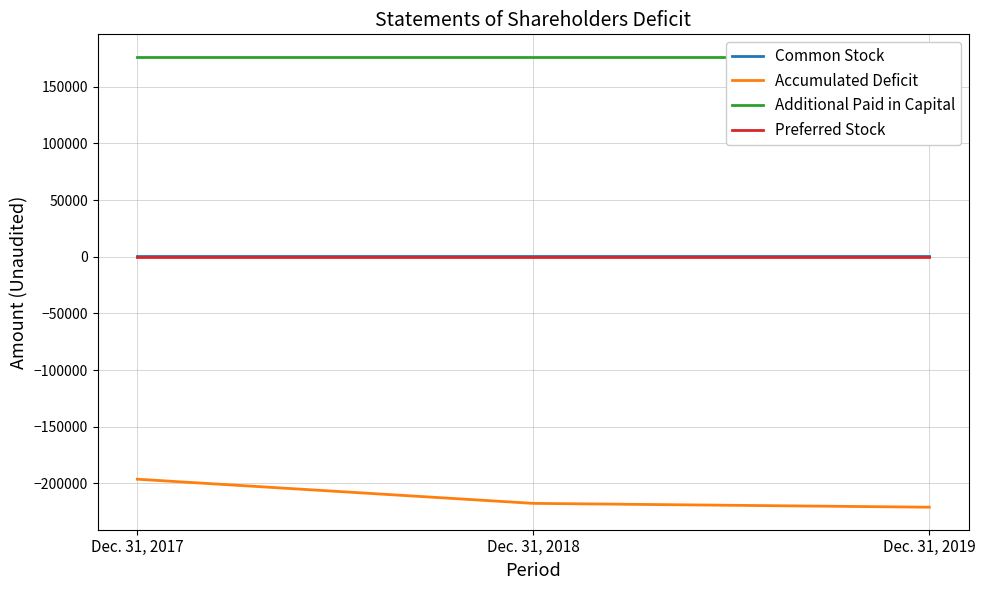

What is the lowest value of the Common Stock series?

680